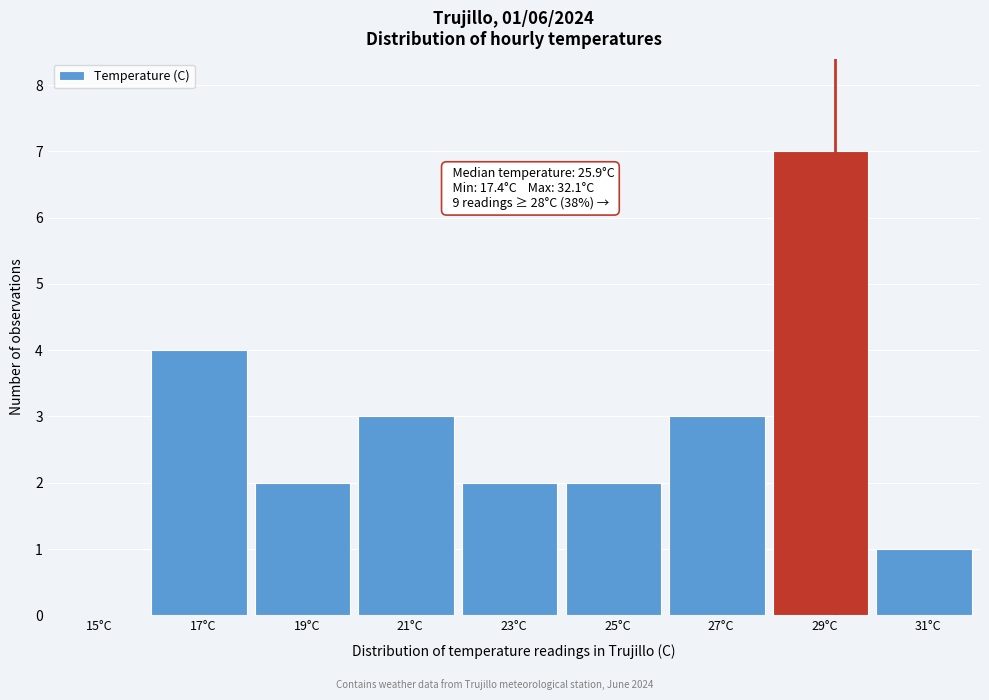

Reading left to right, what are all the values shown in this chart?

15°C=0	17°C=4	19°C=2	21°C=3	23°C=2	25°C=2	27°C=3	29°C=7	31°C=1